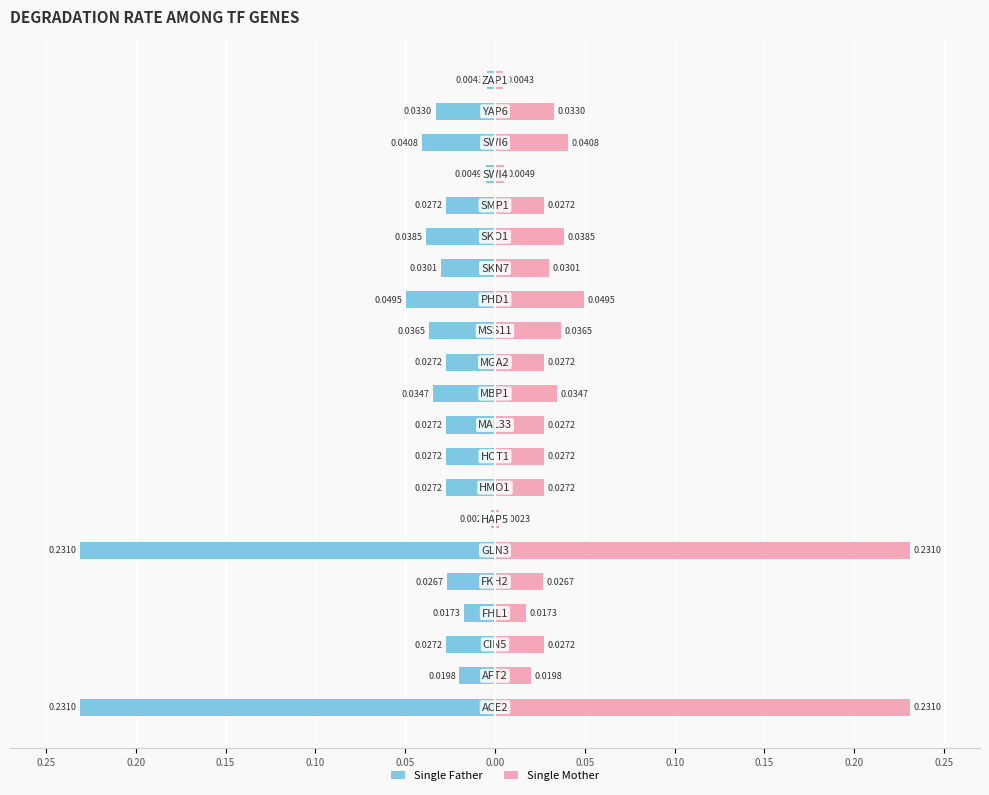

What is the difference between the maximum and second lowest values in the Single Mother series?

0.2